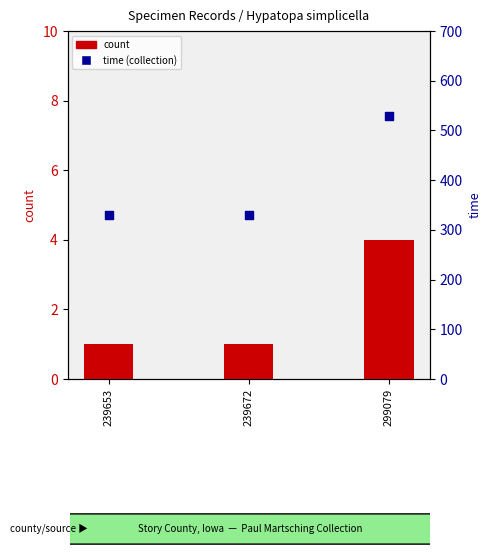

Which series reaches the minimum Y coordinate?

count